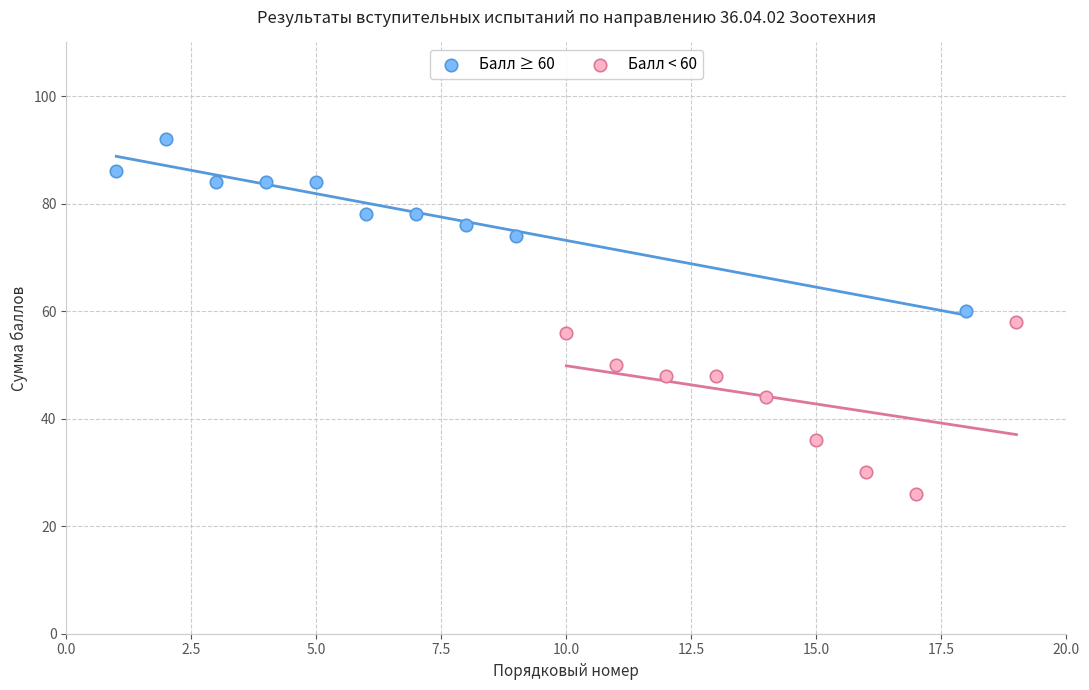

Which series contains the highest Y value?

Балл ≥ 60